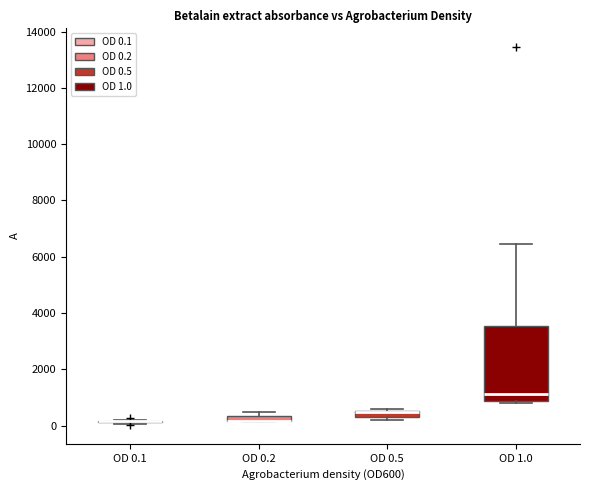

Where is the lower edge of the box for OD 0.2 on the y-axis? The values are not printed on the chart, so give them approximately, as read against the axis.

200